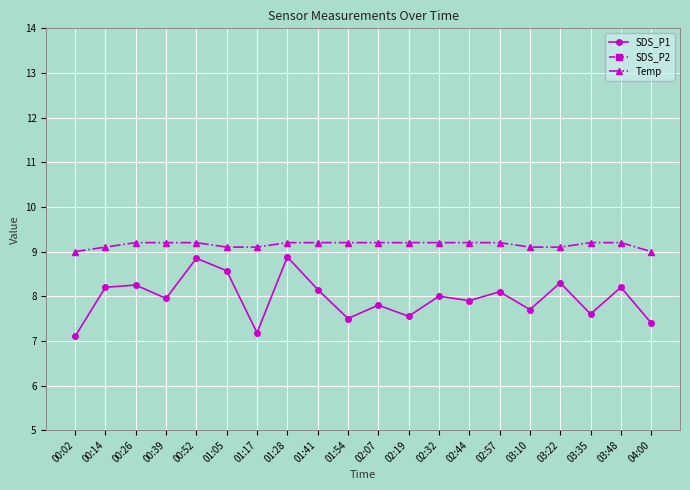

At which label does SDS_P1 reach its peak?

01:28